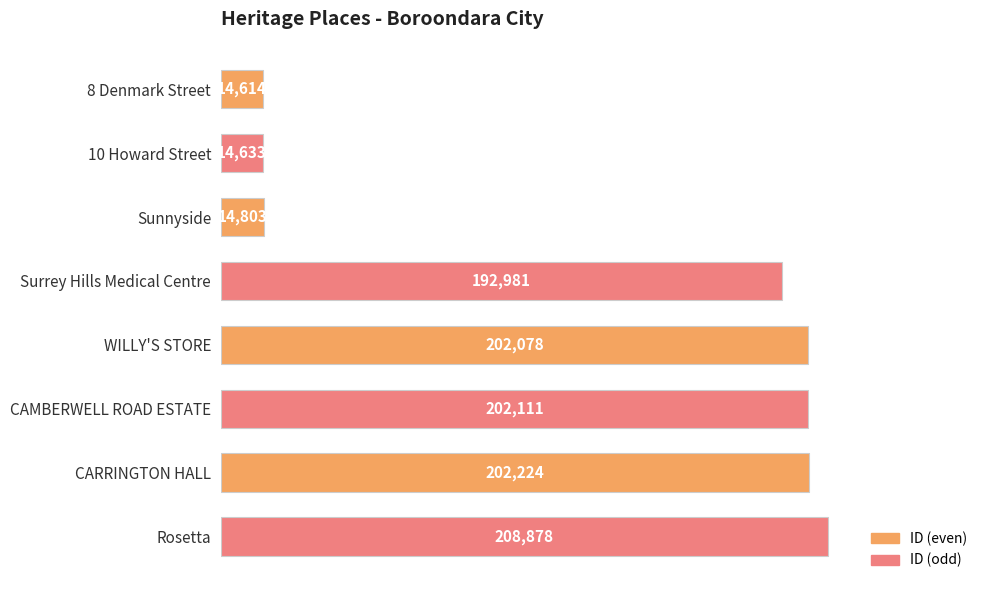

What is the change in value from WILLY'S STORE to CAMBERWELL ROAD ESTATE?

+33